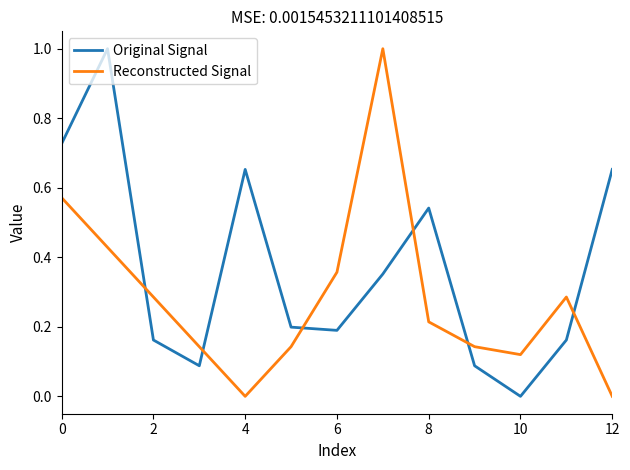

True or false: Original Signal and Reconstructed Signal intersect in this chart.

True